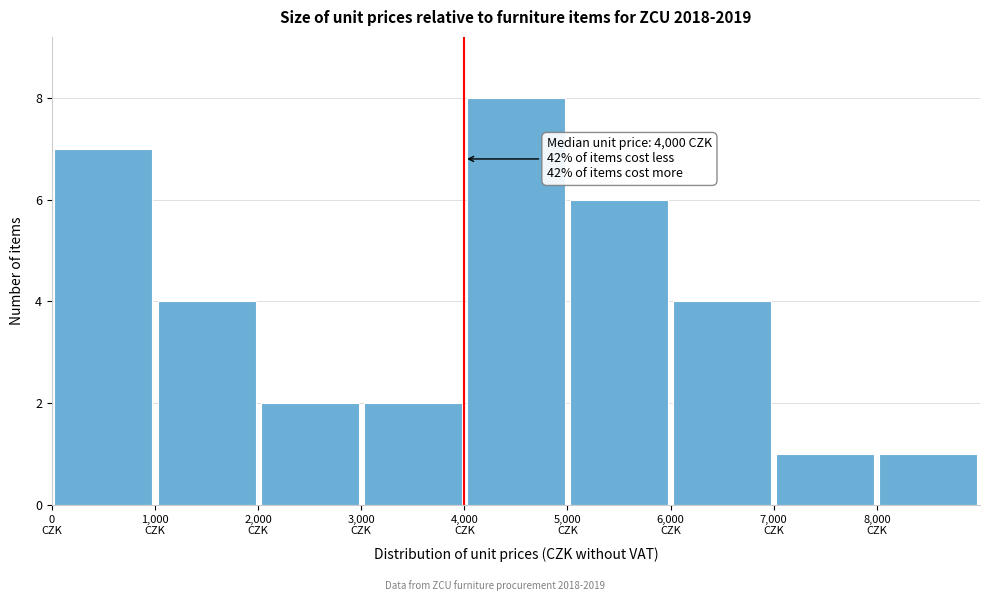

Over which range of the x-axis is the bar tallest?

4000 to 5000